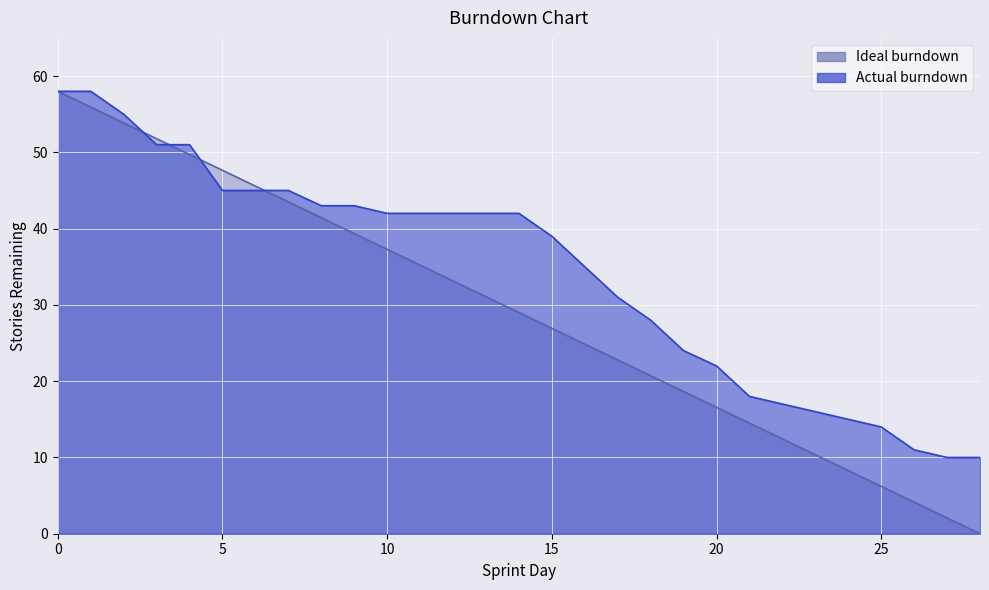

Rank the series by their average value, from lowest to highest.

Ideal burndown, Actual burndown